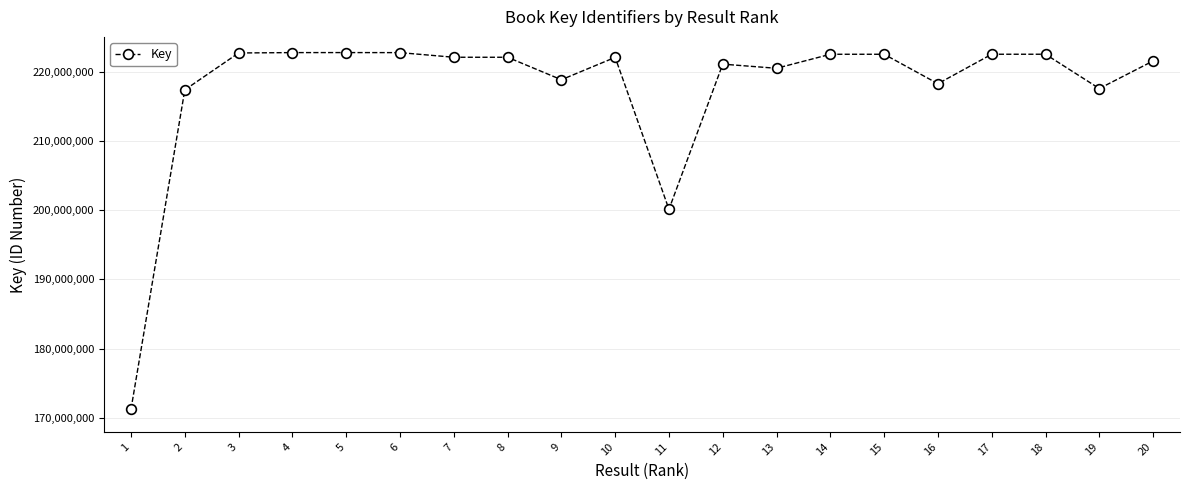

Is it true that the value at 14 is 295914479?

False